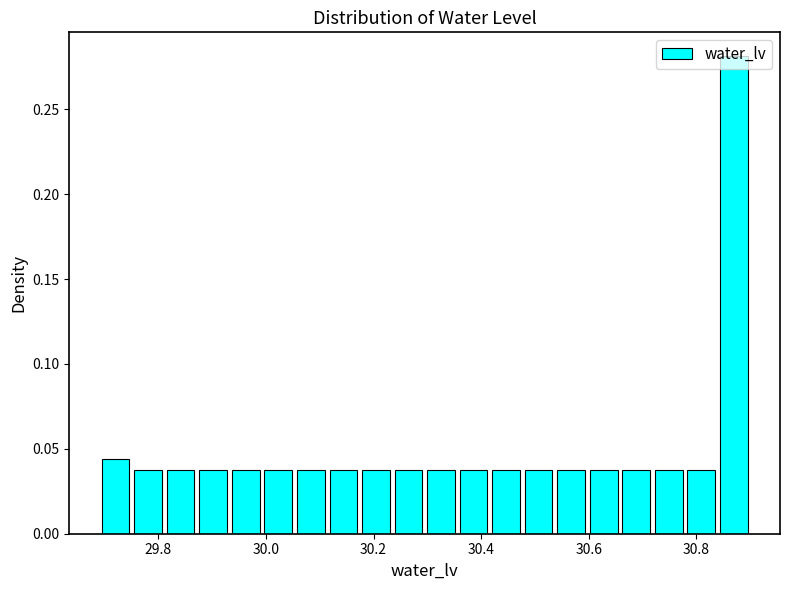

Around what value on the x-axis is the tallest bar? Give the approximate position of its centre, as read against the axis.

30.86